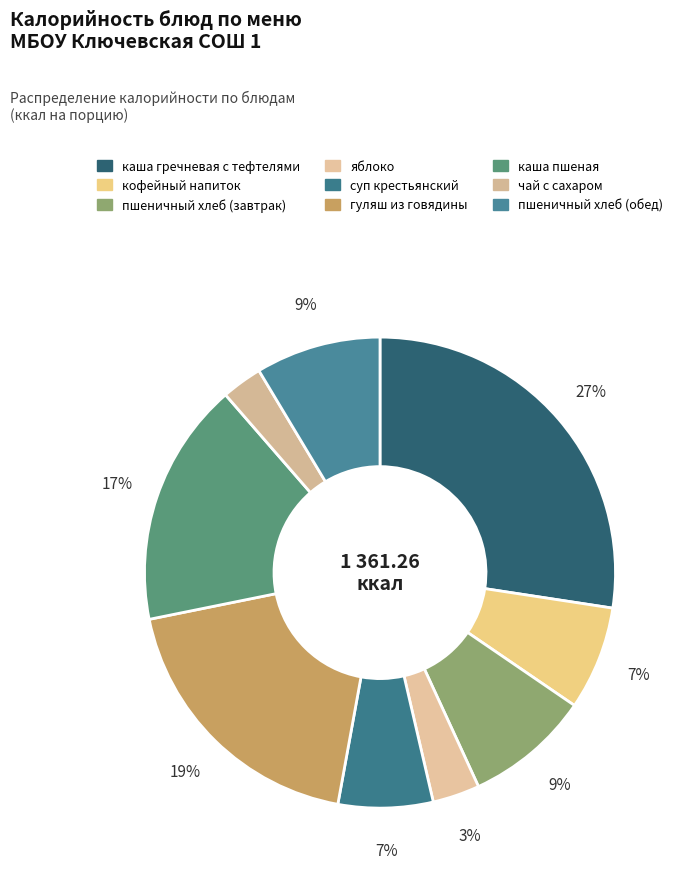

Between гуляш из говядины and пшеничный хлеб (завтрак), which is larger?

гуляш из говядины